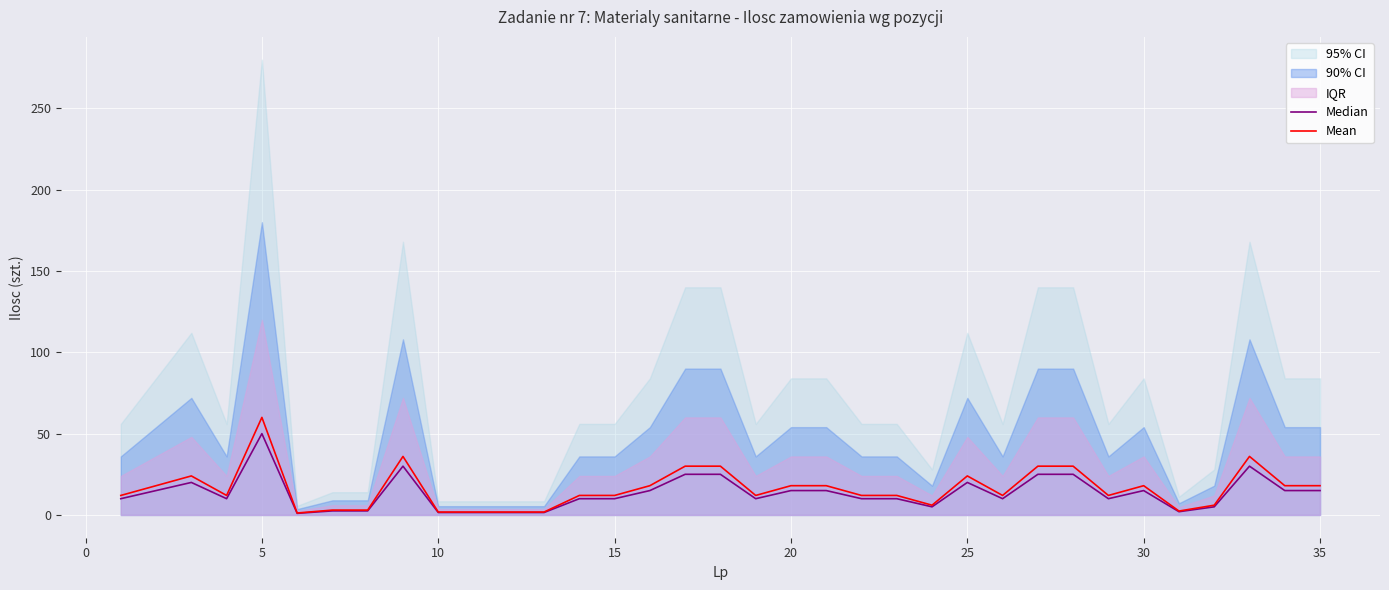

Which series has the largest total across all categories?

Mean